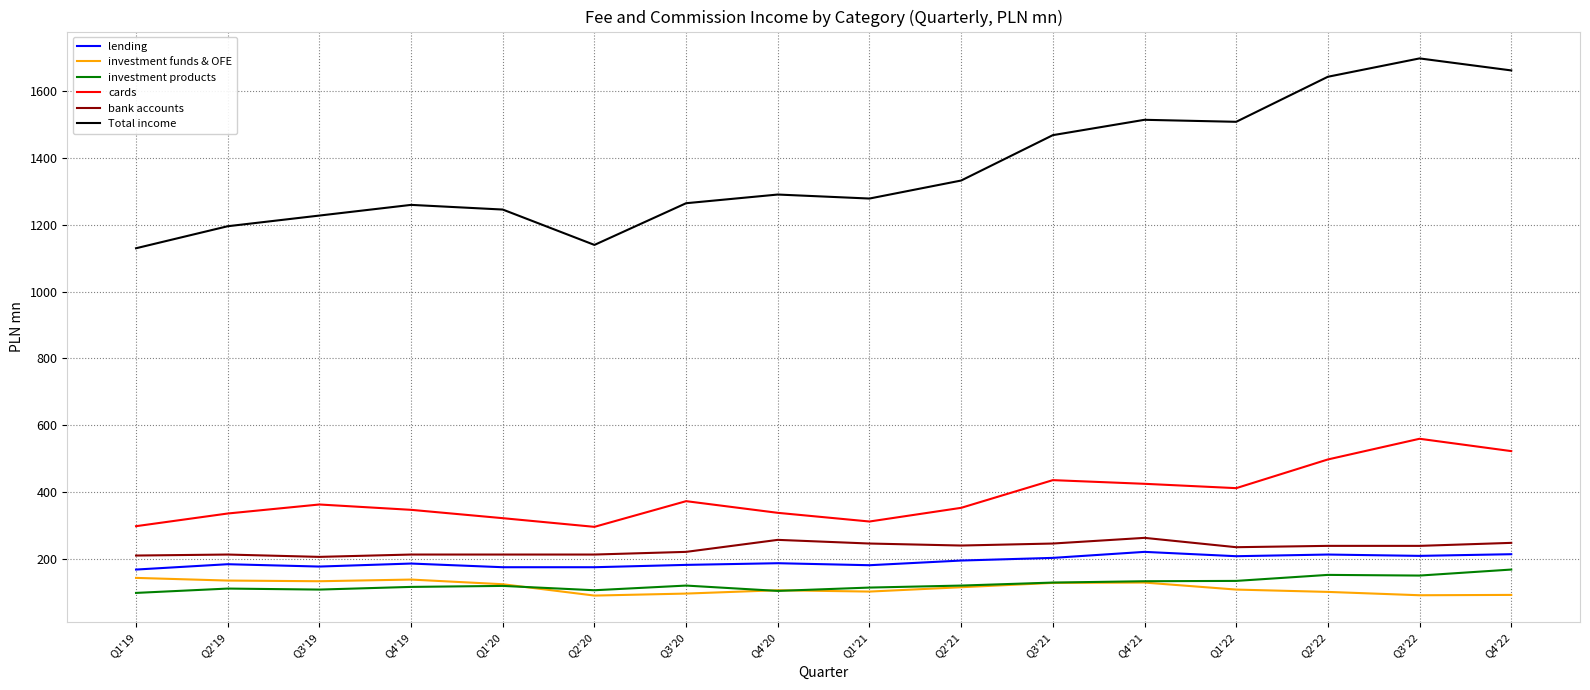

Count the number of data series in this chart.

6